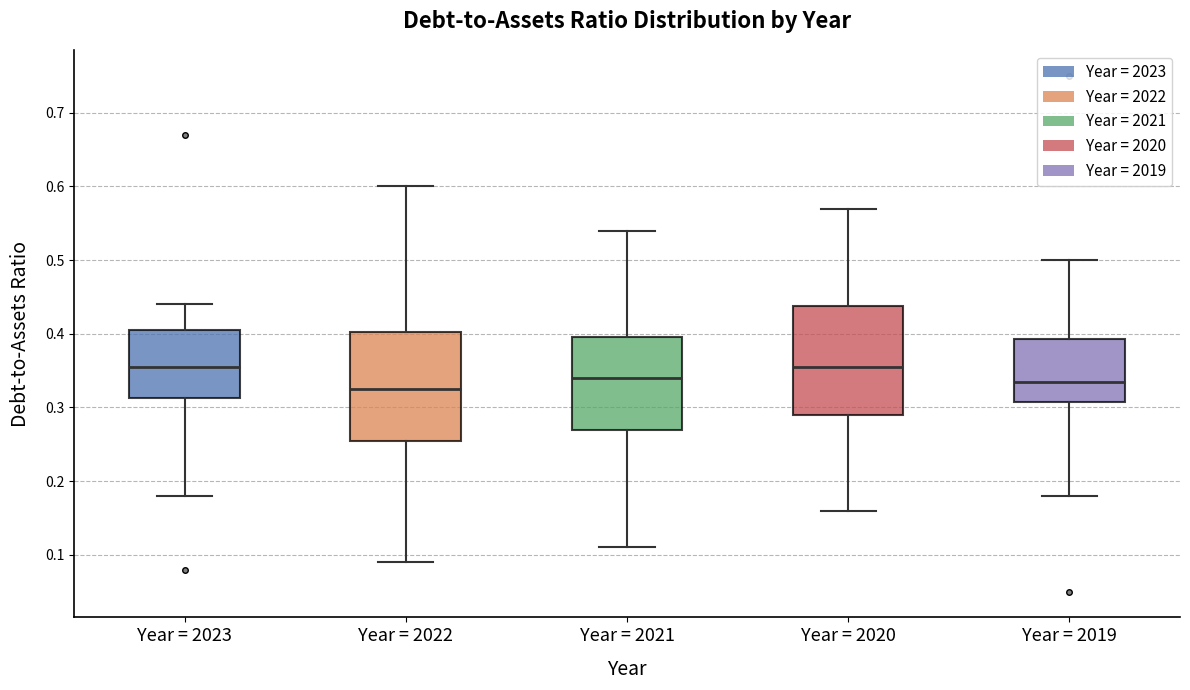

Where does the lower whisker of the box for Year = 2022 end on the y-axis? The values are not printed on the chart, so give them approximately, as read against the axis.

0.09